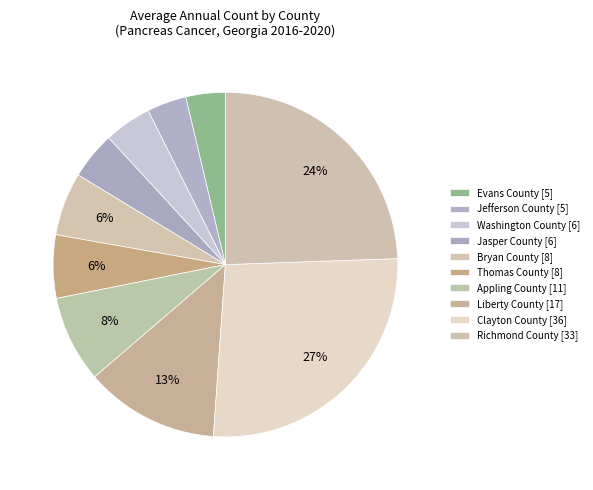

Is Thomas County the majority of the pie?

No